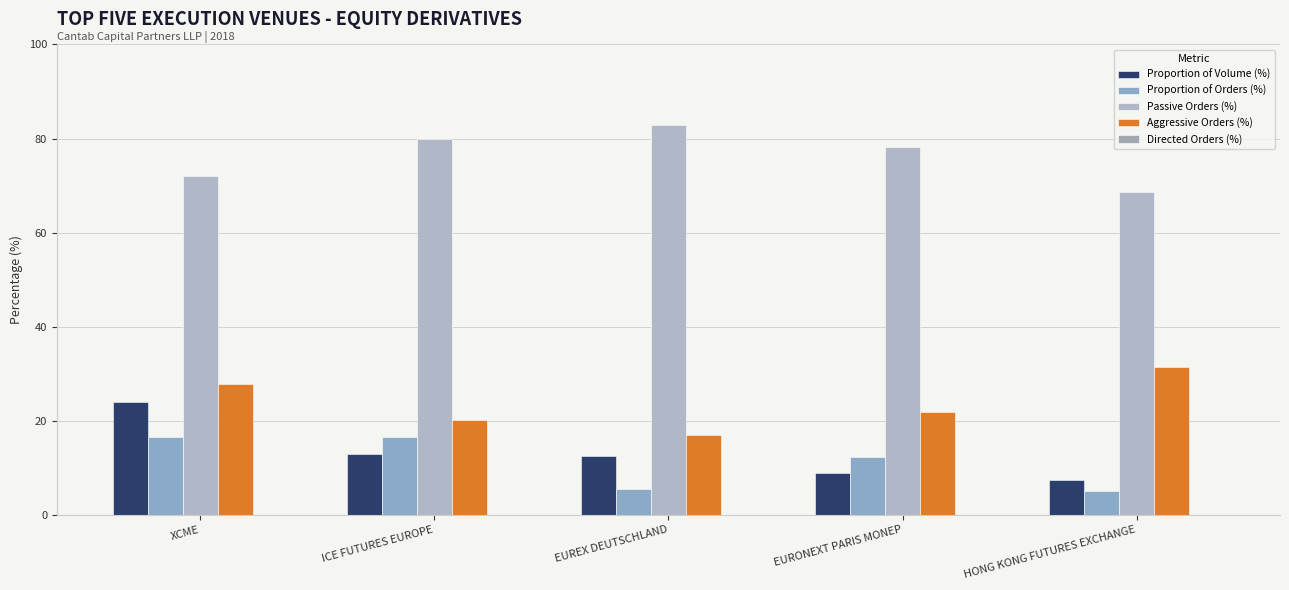

Reading left to right, transcribe all the data shown in this chart.

Proportion of Volume (%): XCME=24.0	ICE FUTURES EUROPE=12.9	EUREX DEUTSCHLAND=12.5	EURONEXT PARIS MONEP=9.0	HONG KONG FUTURES EXCHANGE=7.5
Proportion of Orders (%): XCME=16.5	ICE FUTURES EUROPE=16.6	EUREX DEUTSCHLAND=5.4	EURONEXT PARIS MONEP=12.2	HONG KONG FUTURES EXCHANGE=5.2
Passive Orders (%): XCME=72.1	ICE FUTURES EUROPE=79.9	EUREX DEUTSCHLAND=82.9	EURONEXT PARIS MONEP=78.2	HONG KONG FUTURES EXCHANGE=68.5
Aggressive Orders (%): XCME=27.9	ICE FUTURES EUROPE=20.1	EUREX DEUTSCHLAND=17.1	EURONEXT PARIS MONEP=21.8	HONG KONG FUTURES EXCHANGE=31.5
Directed Orders (%): XCME=0.0	ICE FUTURES EUROPE=0.0	EUREX DEUTSCHLAND=0.0	EURONEXT PARIS MONEP=0.0	HONG KONG FUTURES EXCHANGE=0.0